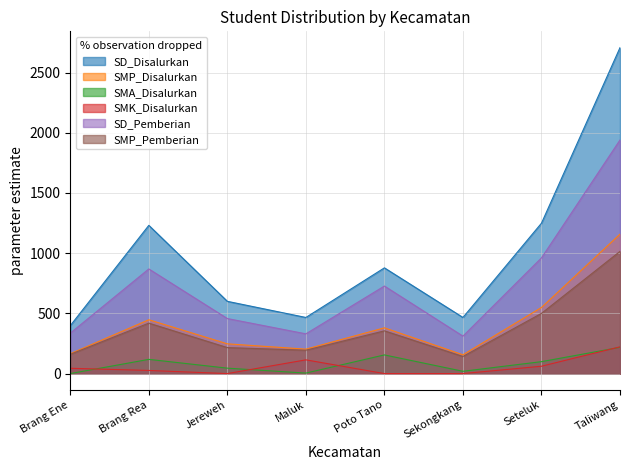

What is the sum of all SMP_Disalurkan values?

3305